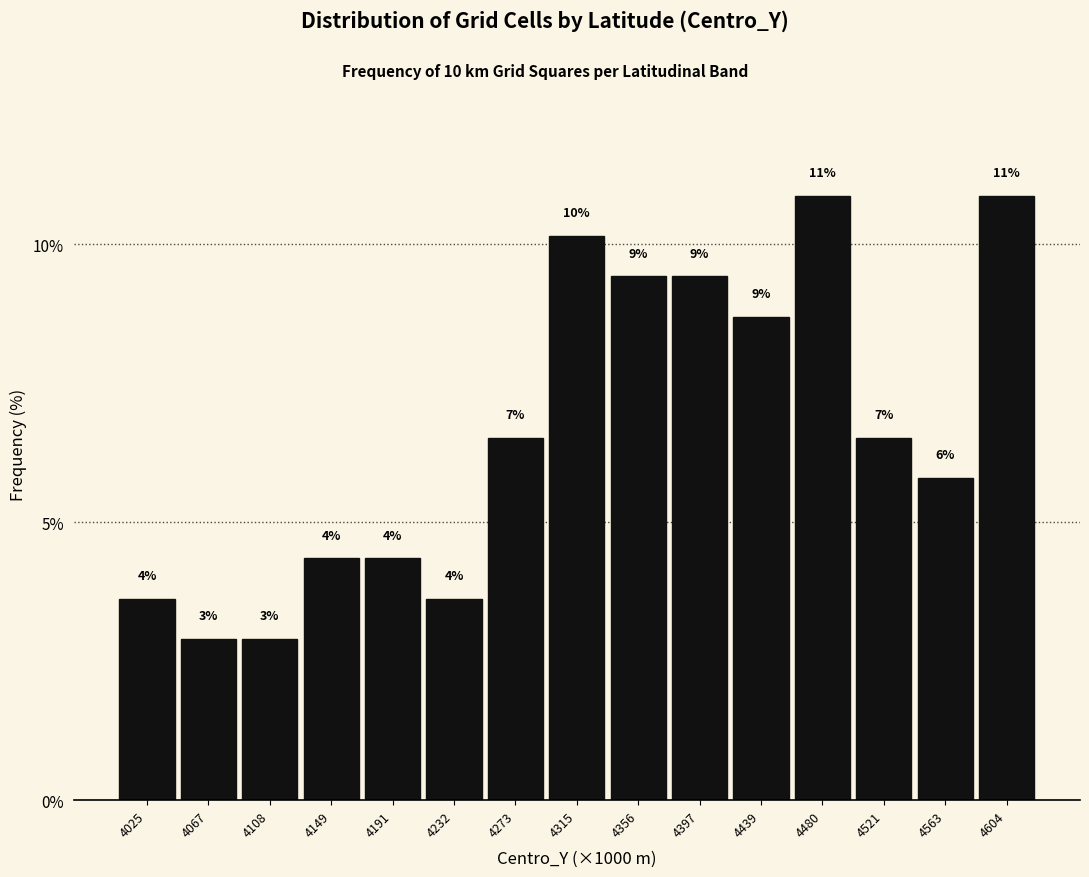

How many bars are there in total?

15